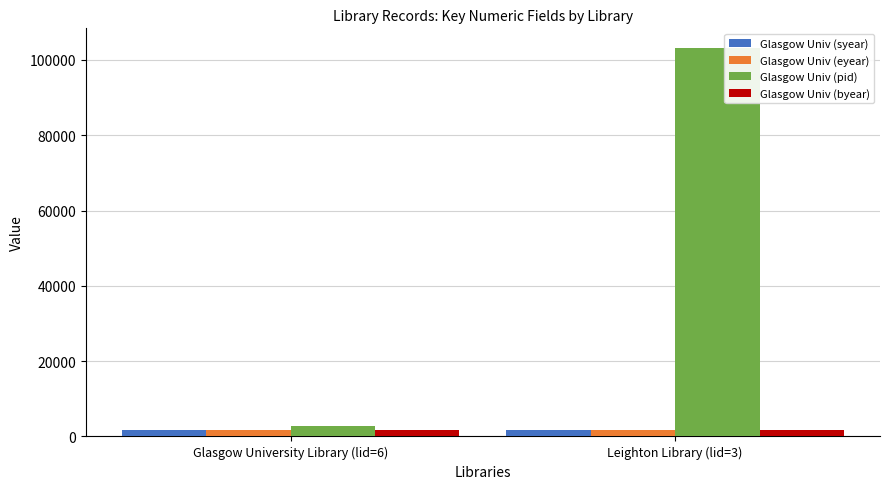

What is the sum of all Glasgow Univ (eyear) values?

3630